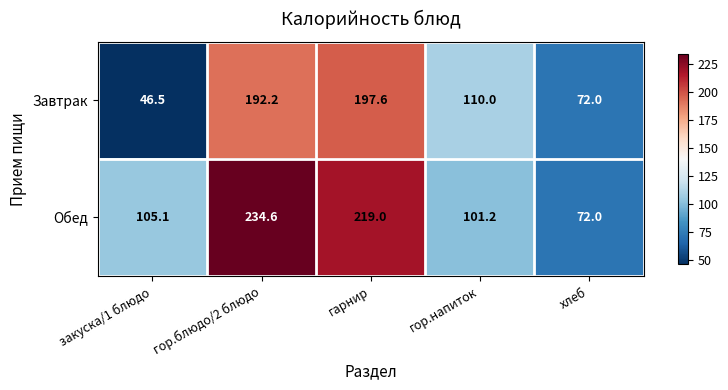

Reading left to right, list all the values displayed in this chart.

Завтрак: 46.5	192.2	197.6	110.0	72.0
Обед: 105.1	234.6	219.0	101.2	72.0